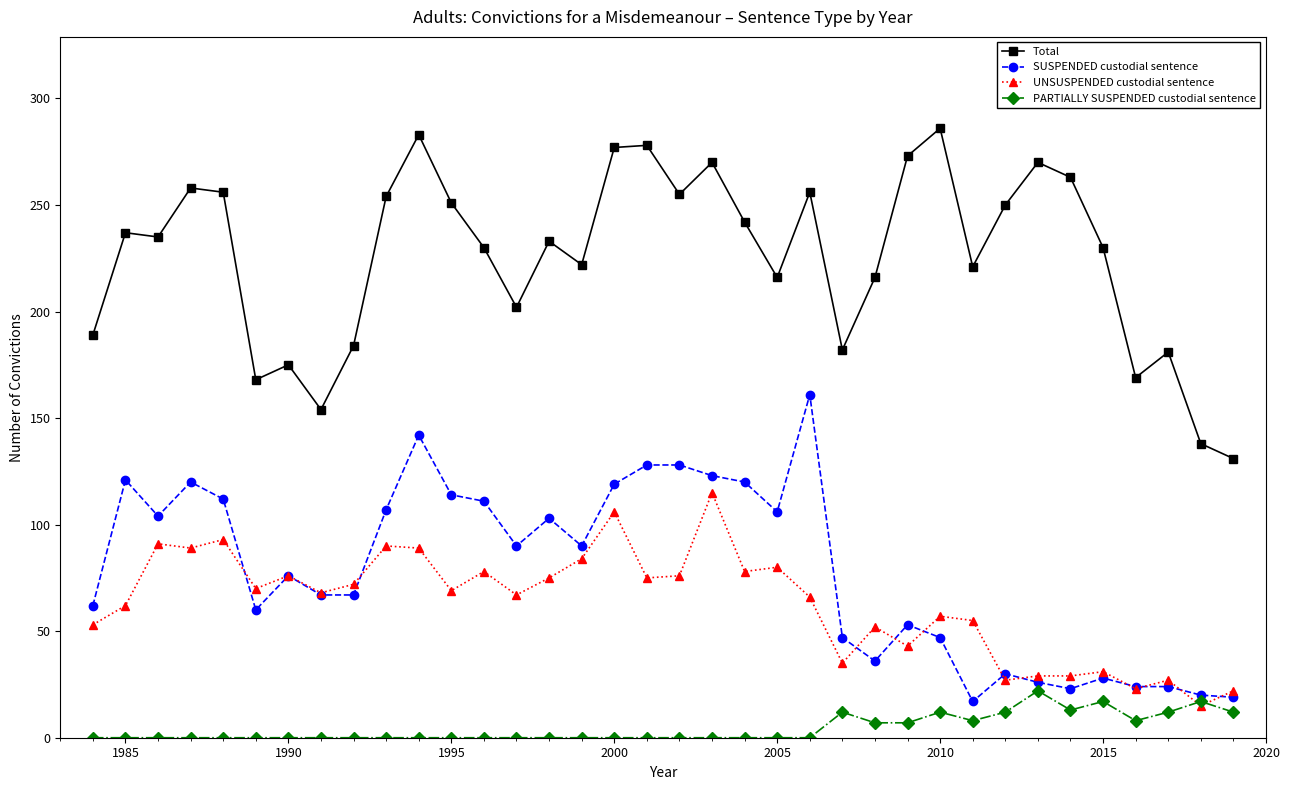

Which series has the largest total across all categories?

Total